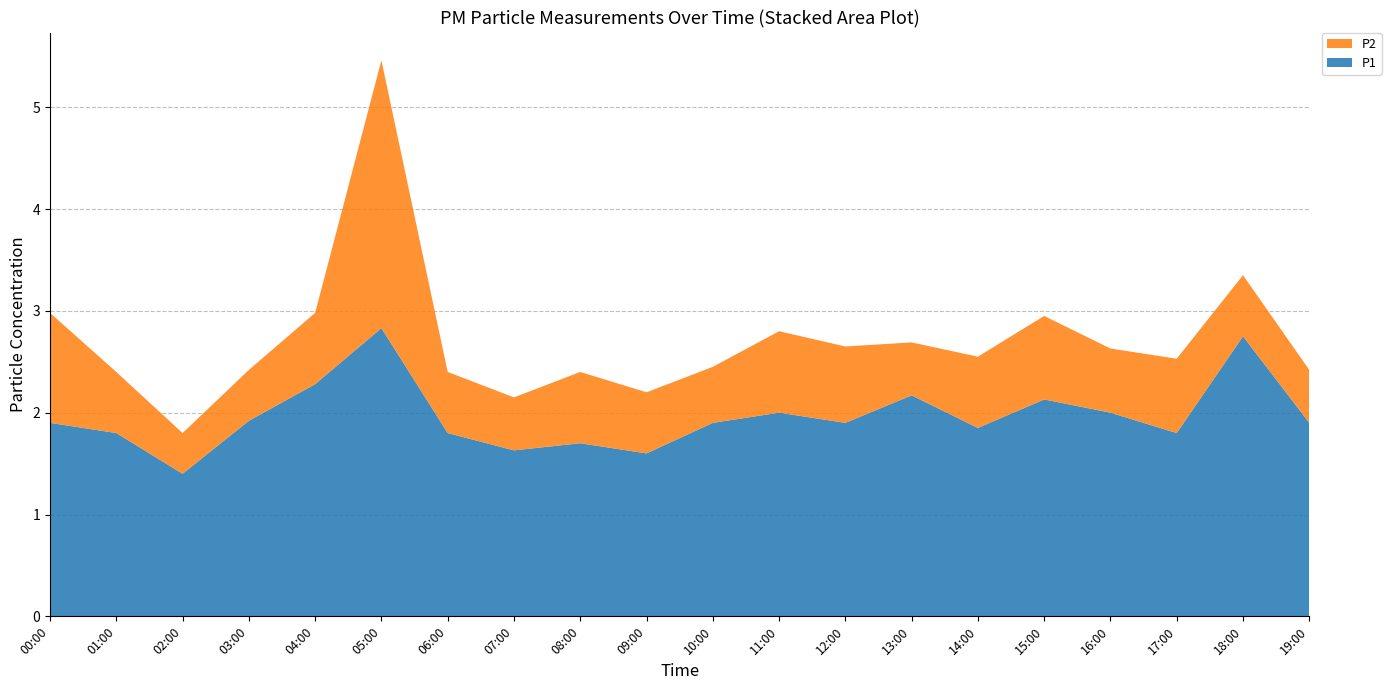

Reading left to right, list all the values displayed in this chart.

P1: 00:00=1.9	01:00=1.8	02:00=1.4	03:00=1.9	04:00=2.3	05:00=2.8	06:00=1.8	07:00=1.6	08:00=1.7	09:00=1.6	10:00=1.9	11:00=2.0	12:00=1.9	13:00=2.2	14:00=1.9	15:00=2.1	16:00=2.0	17:00=1.8	18:00=2.8	19:00=1.9
P2: 00:00=1.1	01:00=0.6	02:00=0.4	03:00=0.5	04:00=0.7	05:00=2.6	06:00=0.6	07:00=0.5	08:00=0.7	09:00=0.6	10:00=0.6	11:00=0.8	12:00=0.8	13:00=0.5	14:00=0.7	15:00=0.8	16:00=0.6	17:00=0.7	18:00=0.6	19:00=0.5